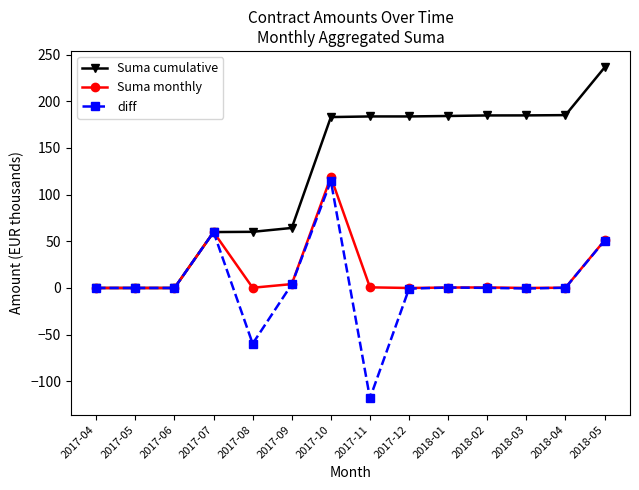

True or false: diff has more than 1 points higher than both neighbors.

True